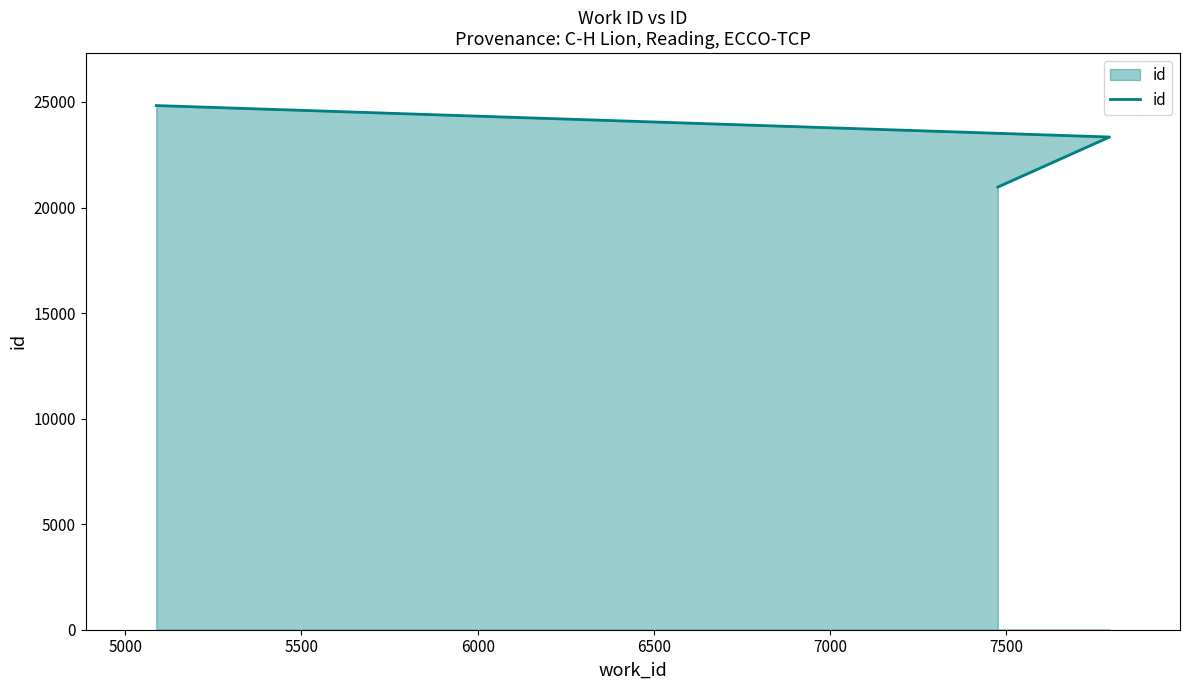

How many distinct data groups are displayed?

1